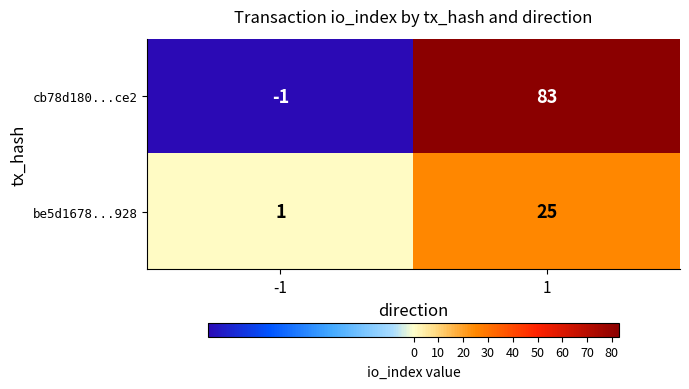

List the series in order of their overall mean, lowest first.

be5d1678...928, cb78d180...ce2